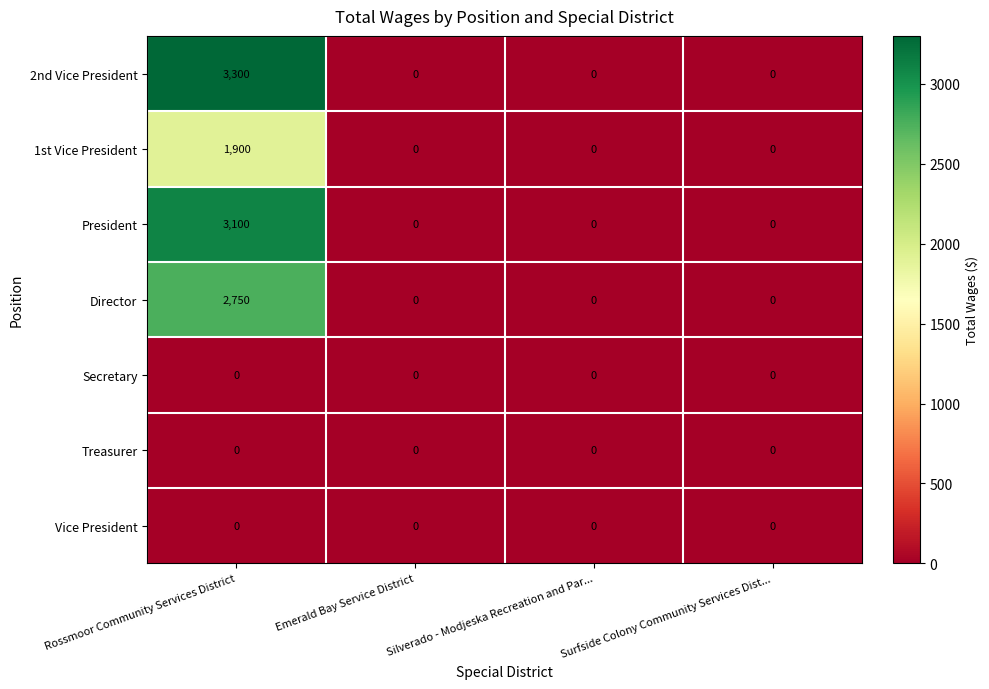

Count the President values in the range 0 to 3100.

4